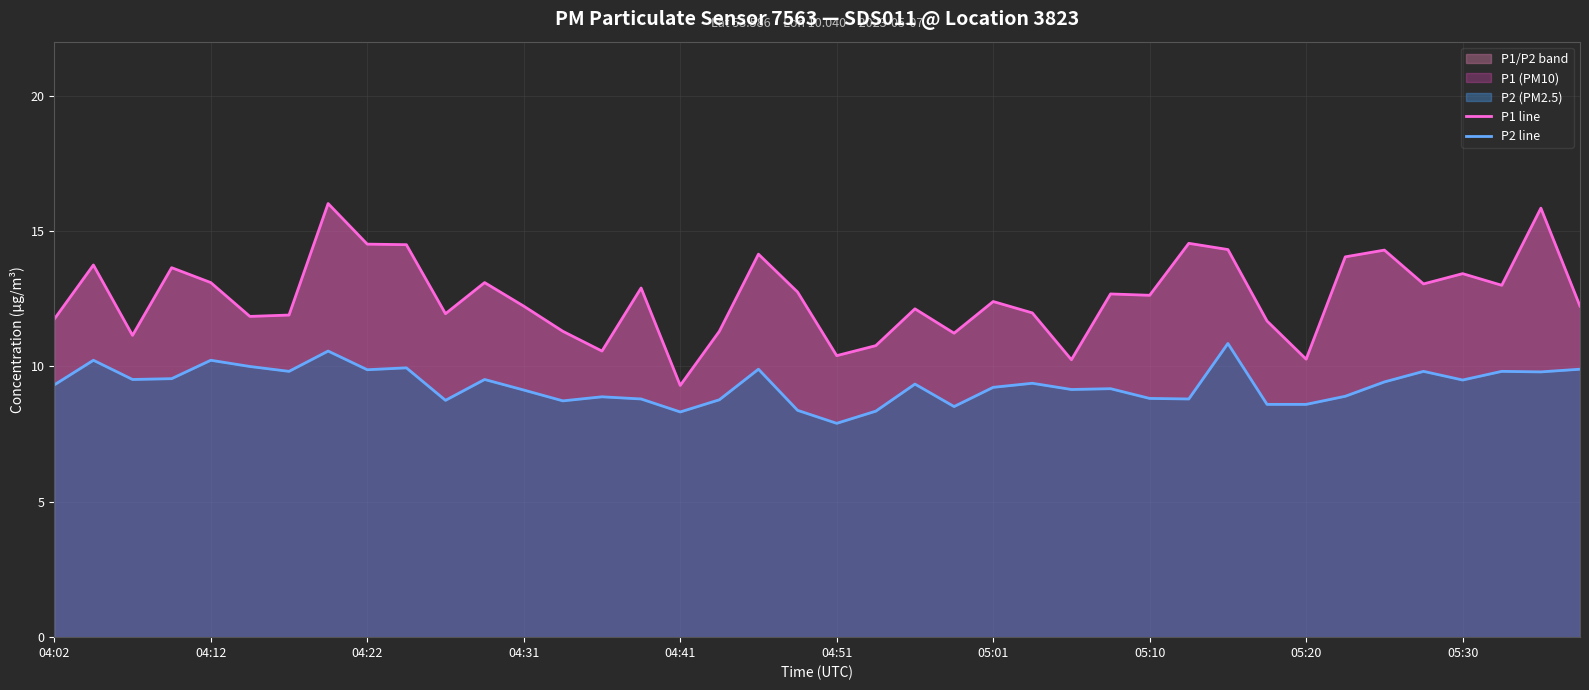

The value of P1 line at 04:31 is 12.2. True or false?

True